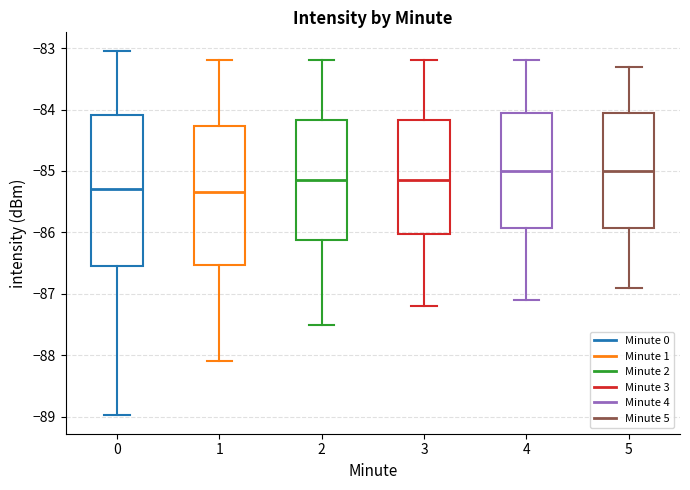

Where does the median line of the box at x = 2 sit on the y-axis? The values are not printed on the chart, so give them approximately, as read against the axis.

-85.1